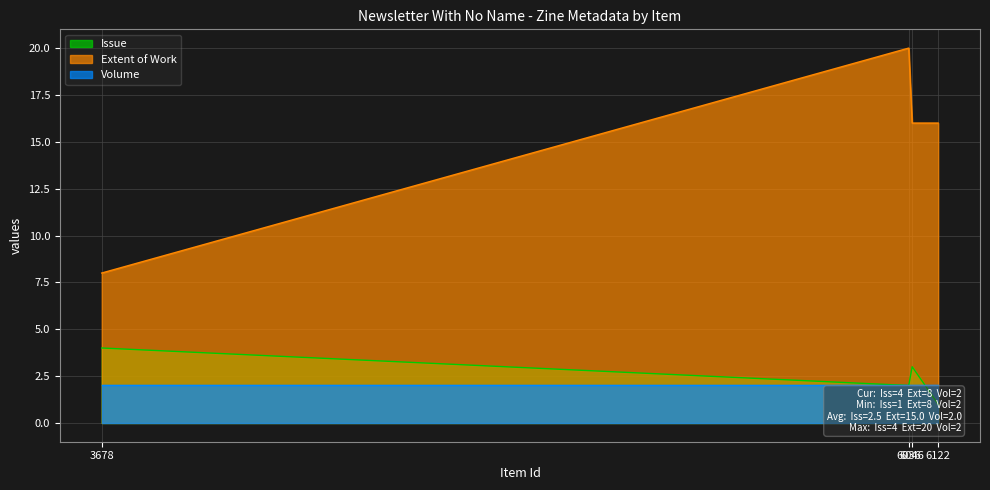

At which label does Extent of Work first exceed 16?

6036